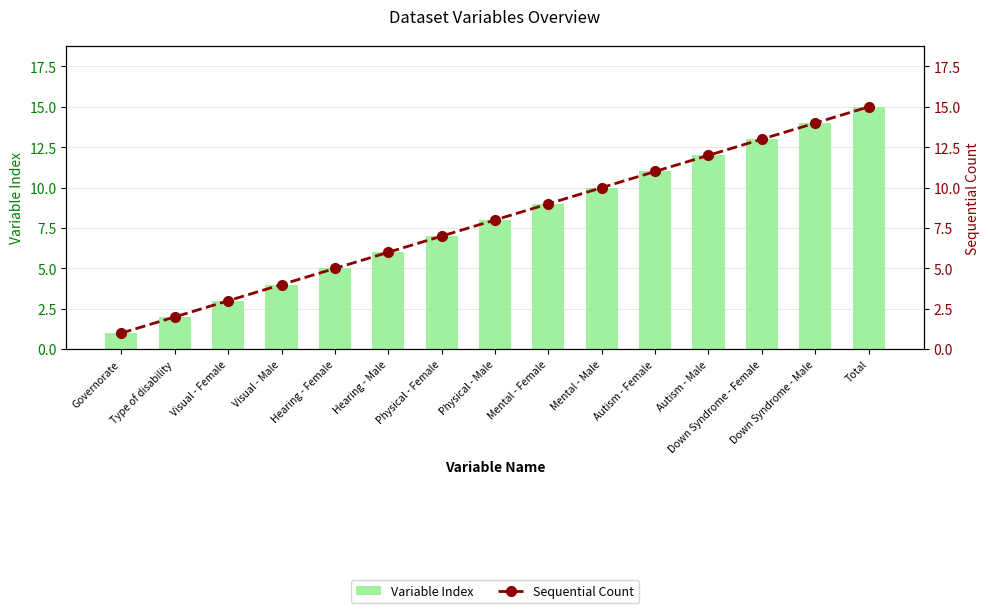

Count the number of categories in the chart.

15